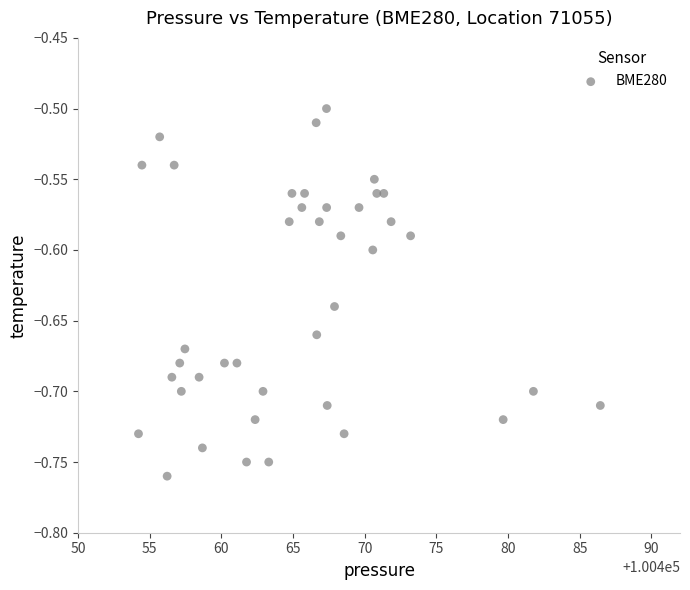

What is the range of X values (max minus min)?

32.2